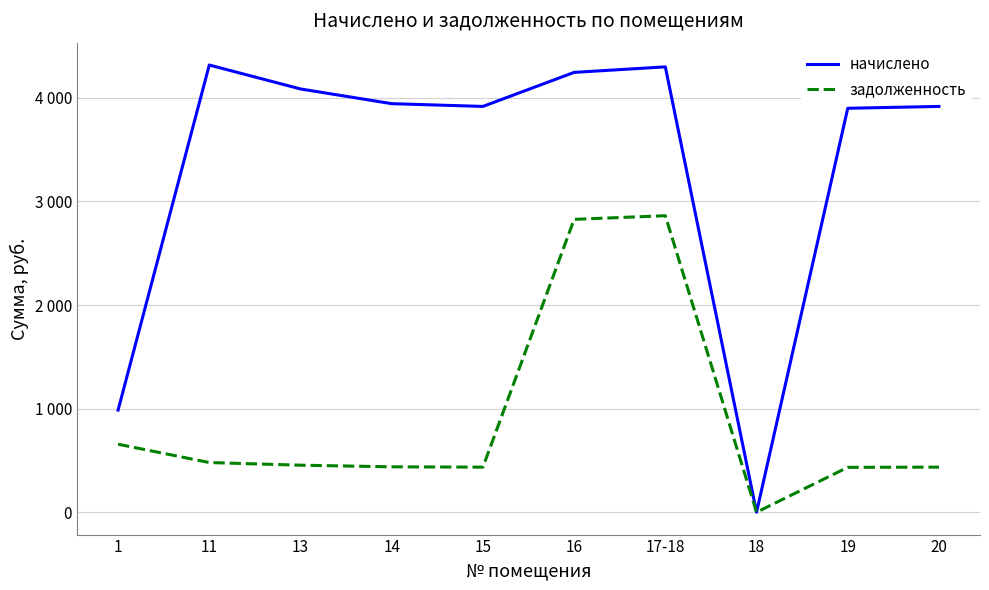

True or false: задолженность and начислено intersect in this chart.

False